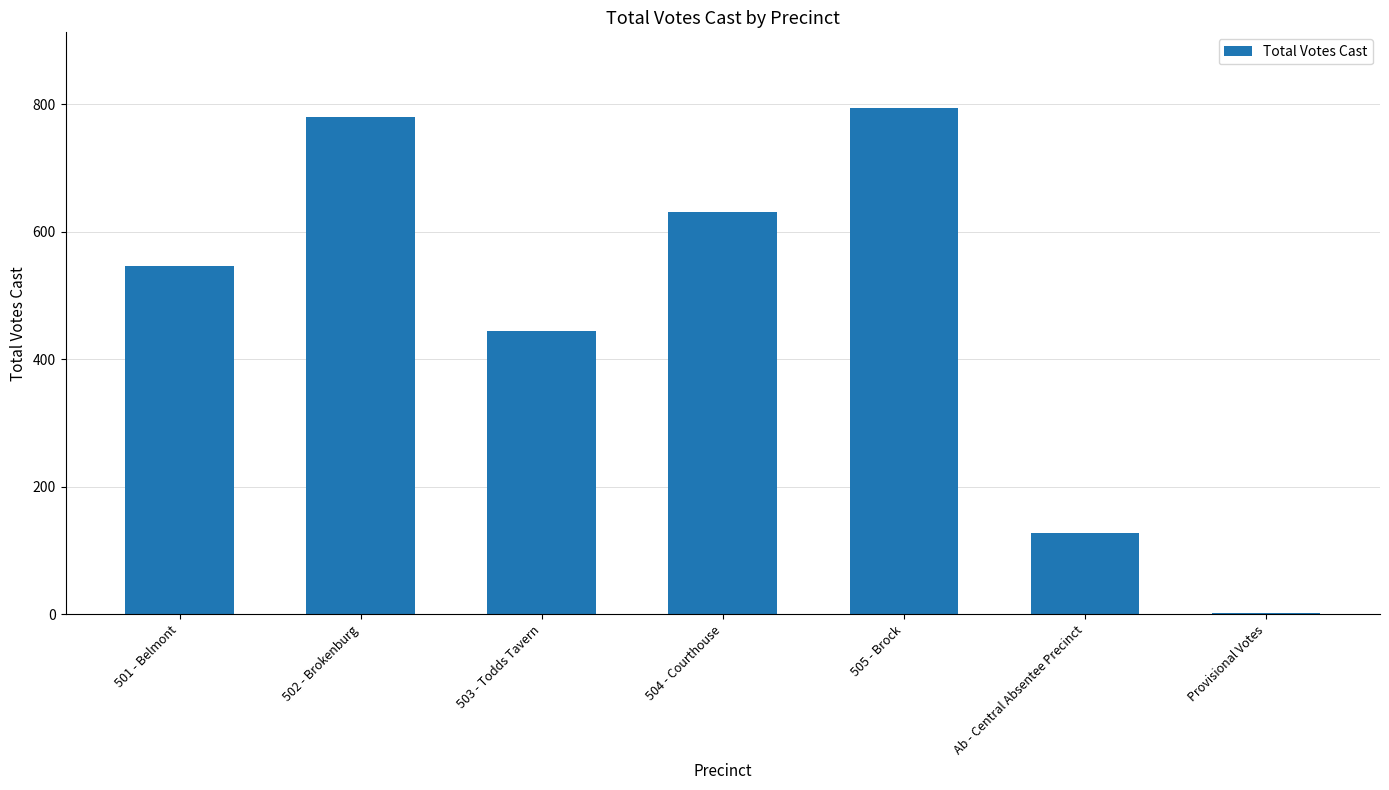

What is the sum of all values?

3326